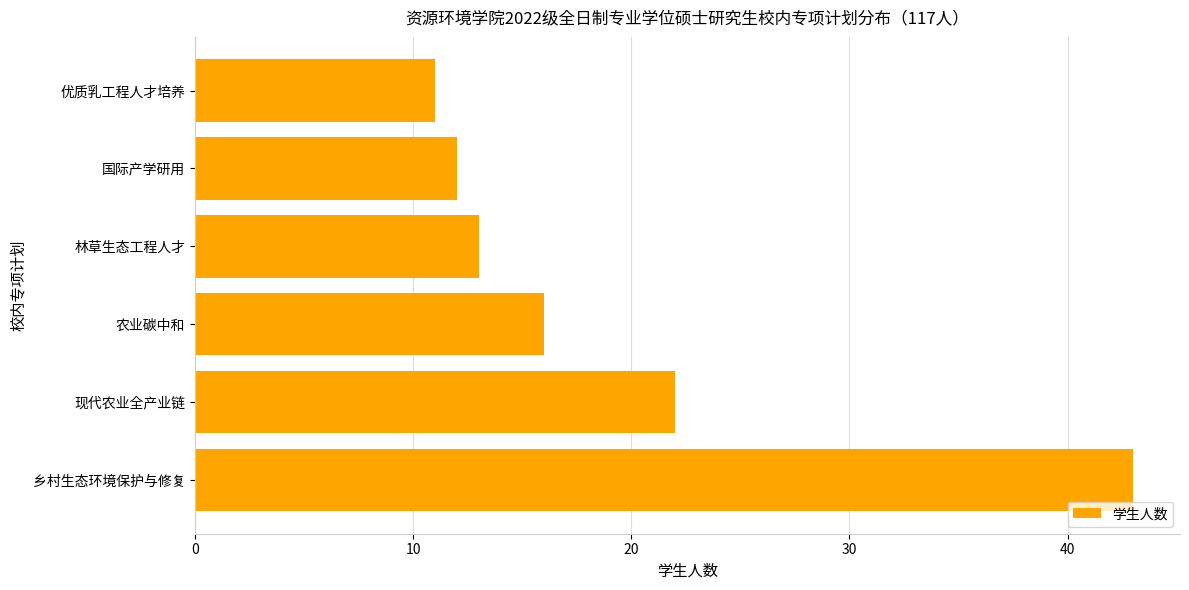

What is the difference between the second highest and second lowest values?

10